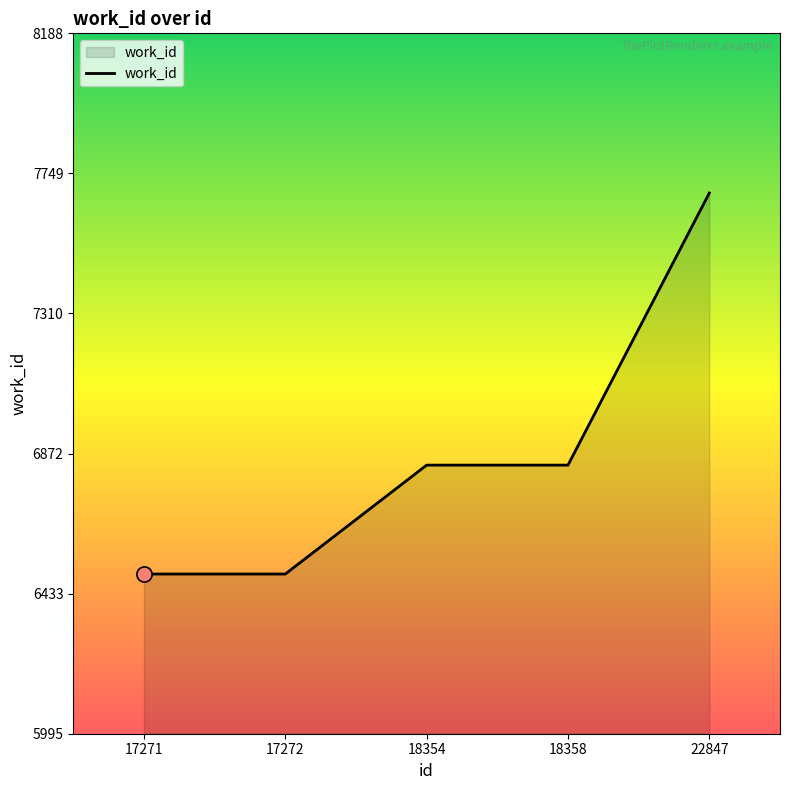

What is the change in value from 18358 to 22847?

+852